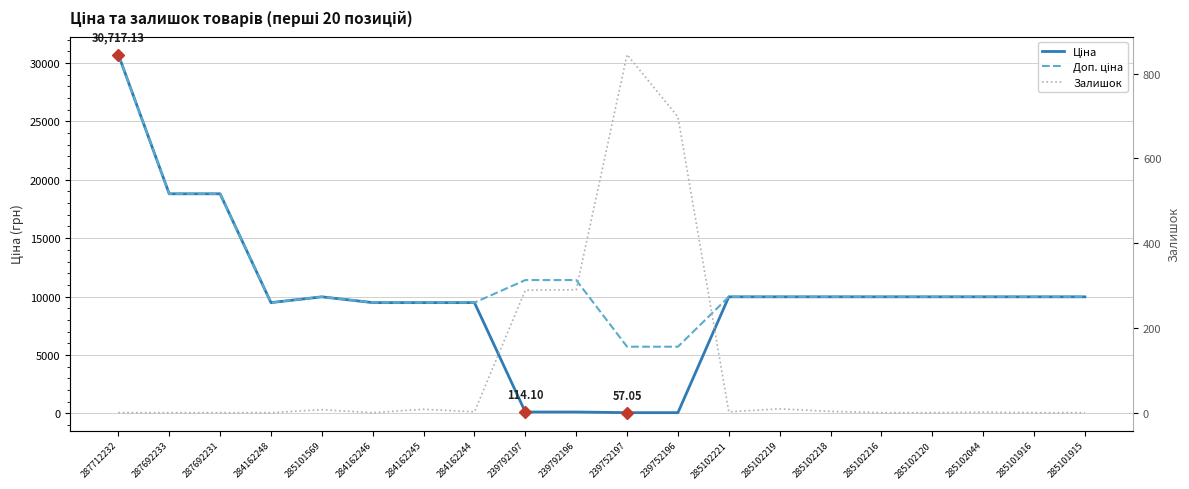

What position from the left is 287692231?

3